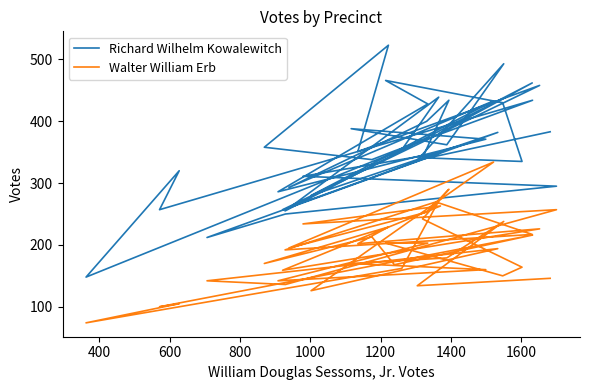

Where is the first local maximum for Walter William Erb?

600